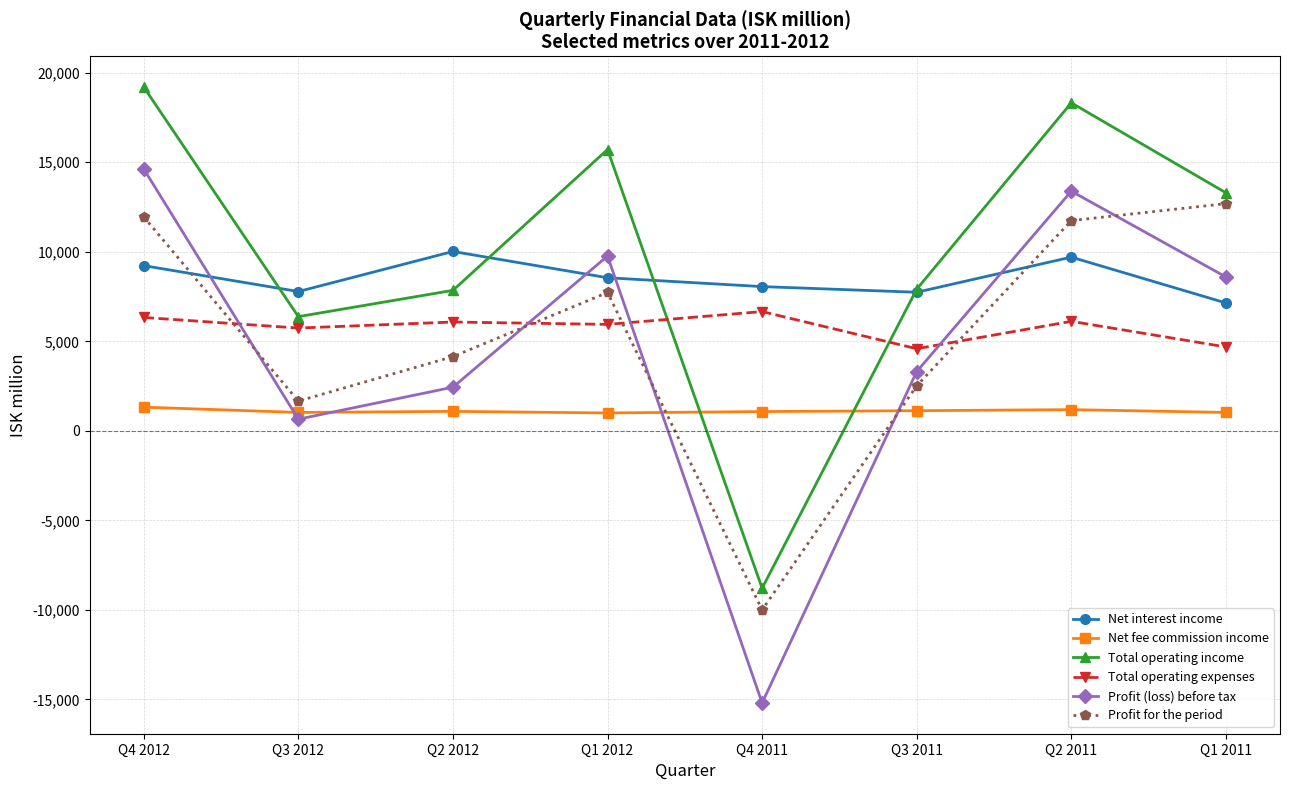

Where is the first local maximum for Net interest income?

Q2 2012